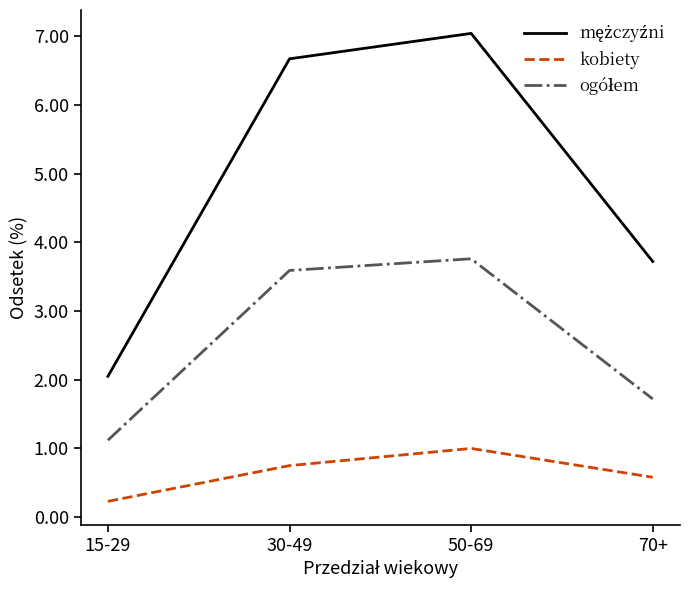

At which label does kobiety reach its peak?

50-69